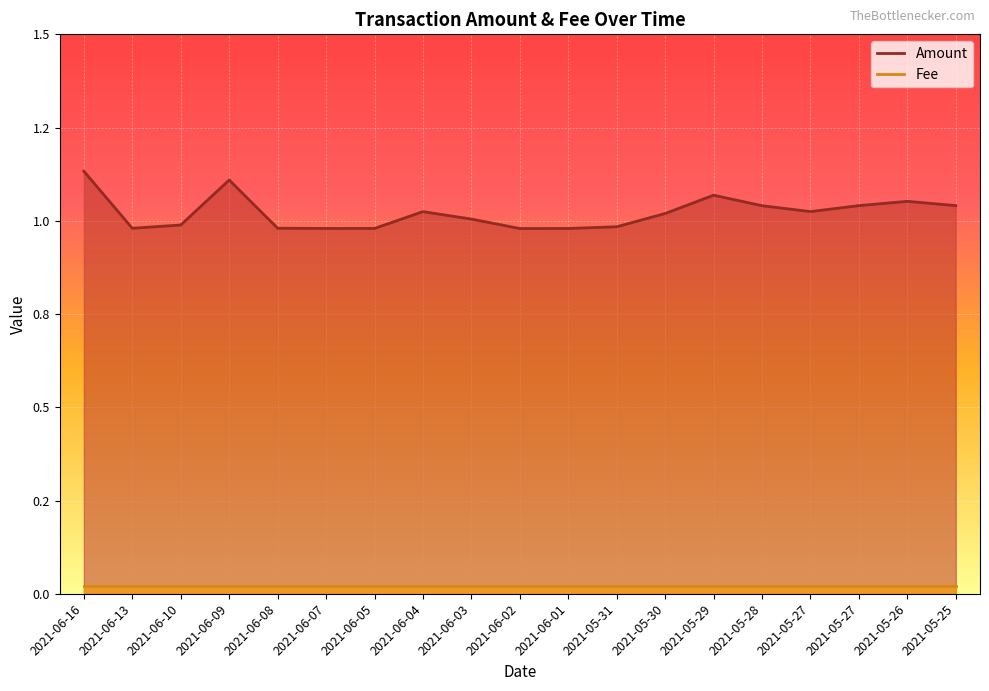

Reading left to right, what are all the values shown in this chart?

2021-06-16=1.1	2021-06-13=1.0	2021-06-10=1.0	2021-06-09=1.1	2021-06-08=1.0	2021-06-07=1.0	2021-06-05=1.0	2021-06-04=1.0	2021-06-03=1.0	2021-06-02=1.0	2021-06-01=1.0	2021-05-31=1.0	2021-05-30=1.0	2021-05-29=1.1	2021-05-28=1.0	2021-05-27=1.0	2021-05-27=1.0	2021-05-26=1.1	2021-05-25=1.0